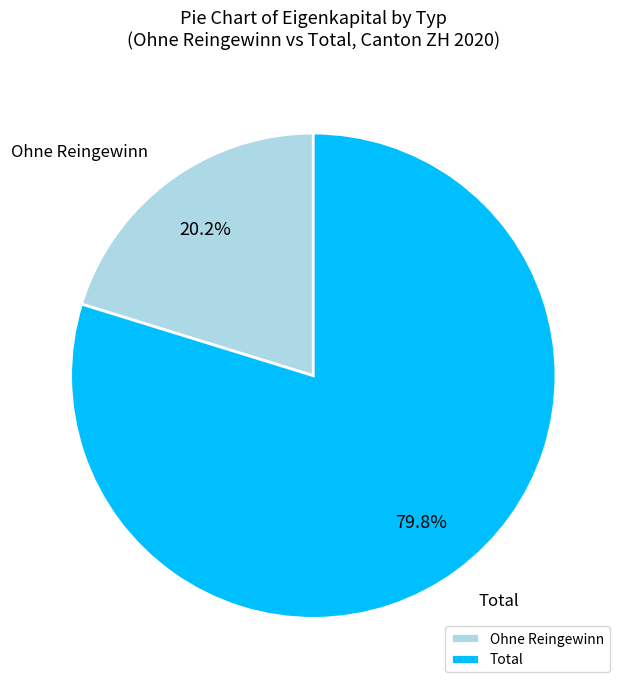

Combined, what portion of the pie is Ohne Reingewinn and Total?

100.0%